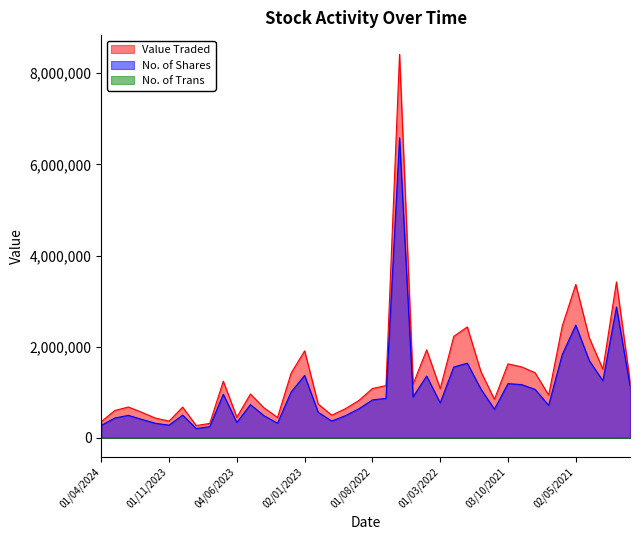

Which series has the largest range (max minus min)?

Value Traded